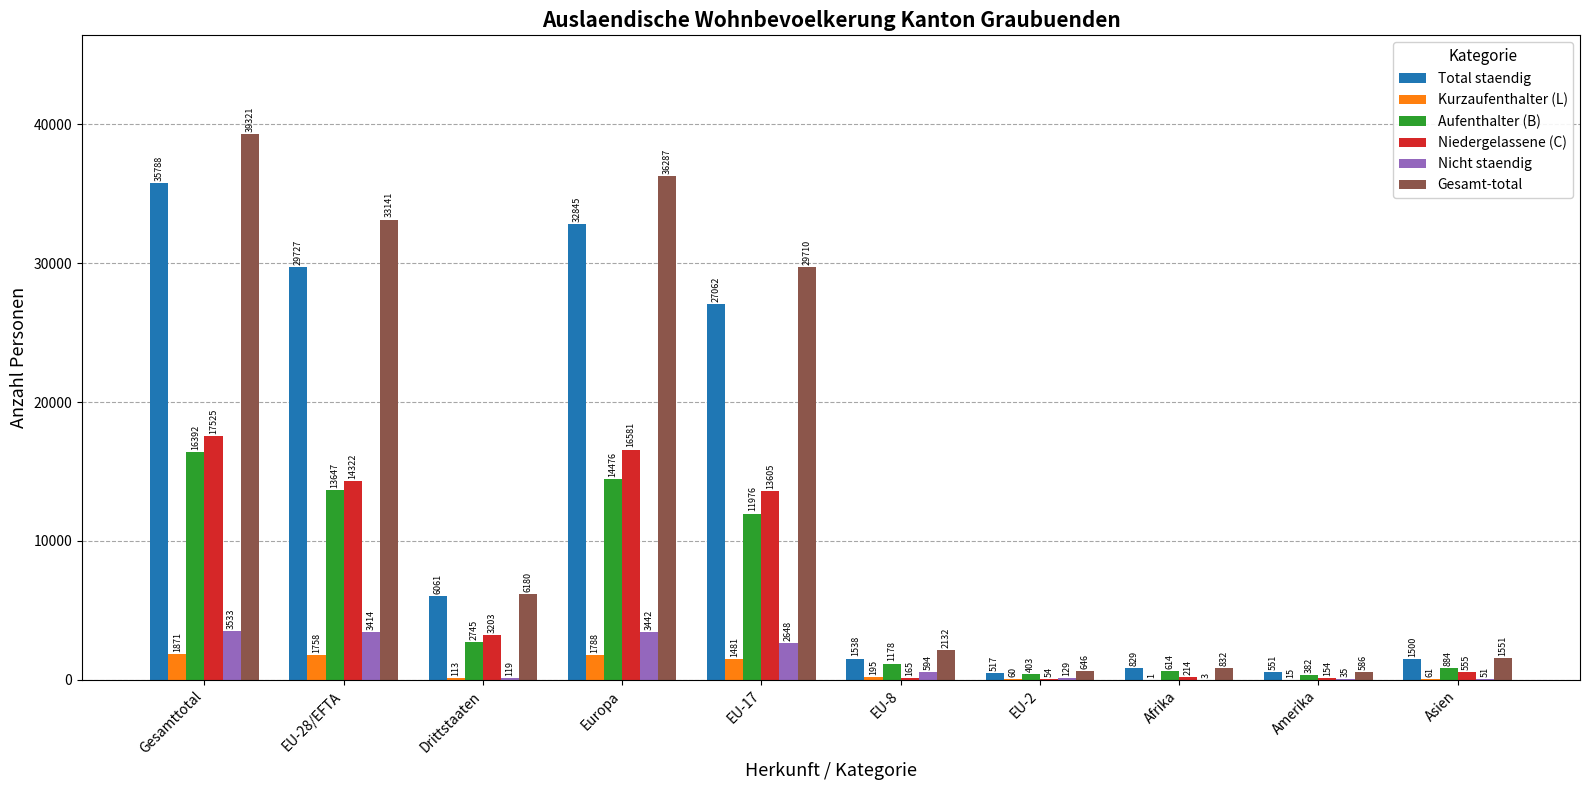

Which category has the highest value across all series?

Gesamttotal